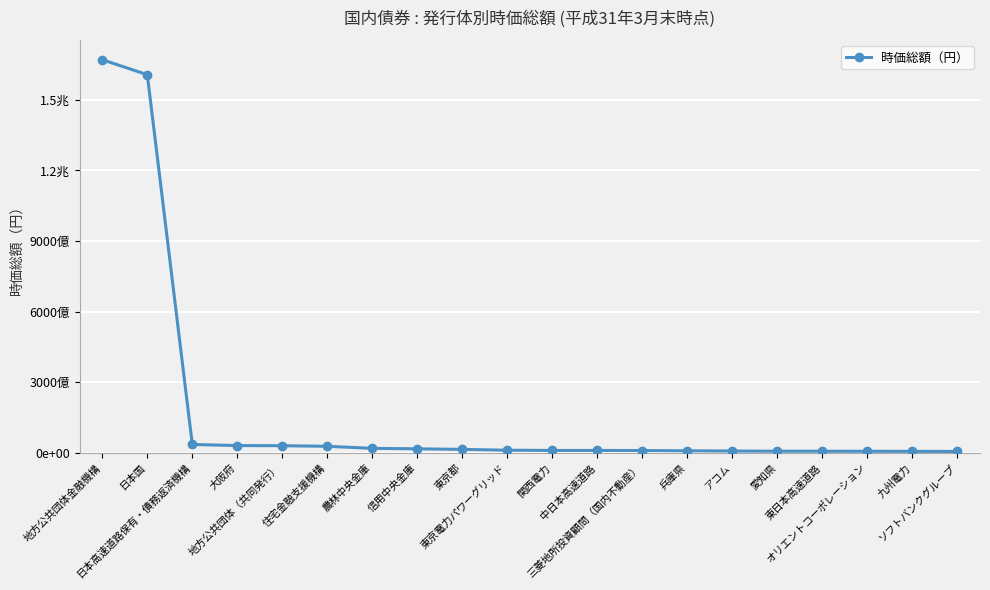

Does the chart have visible grid lines?

Yes